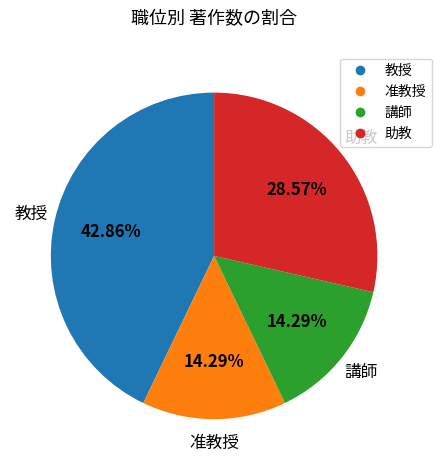

To the nearest percent, what is the difference between the largest and smallest slice percentages?

29%